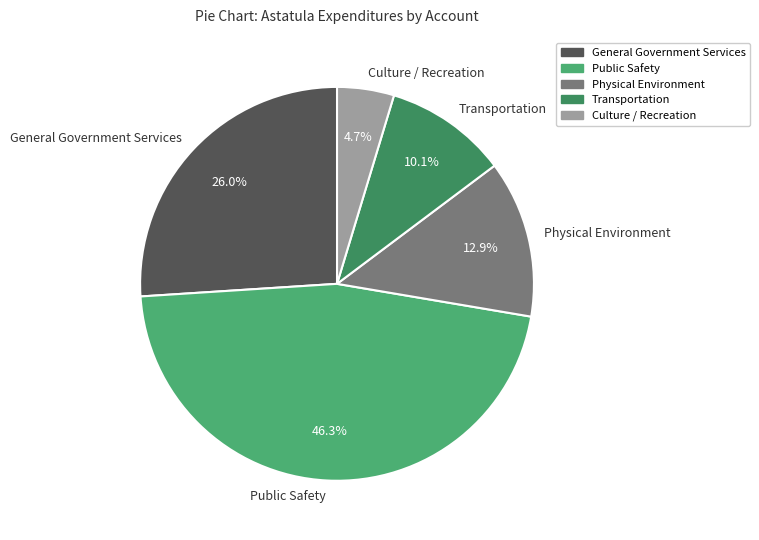

To the nearest percent, what is the average slice percentage?

20%